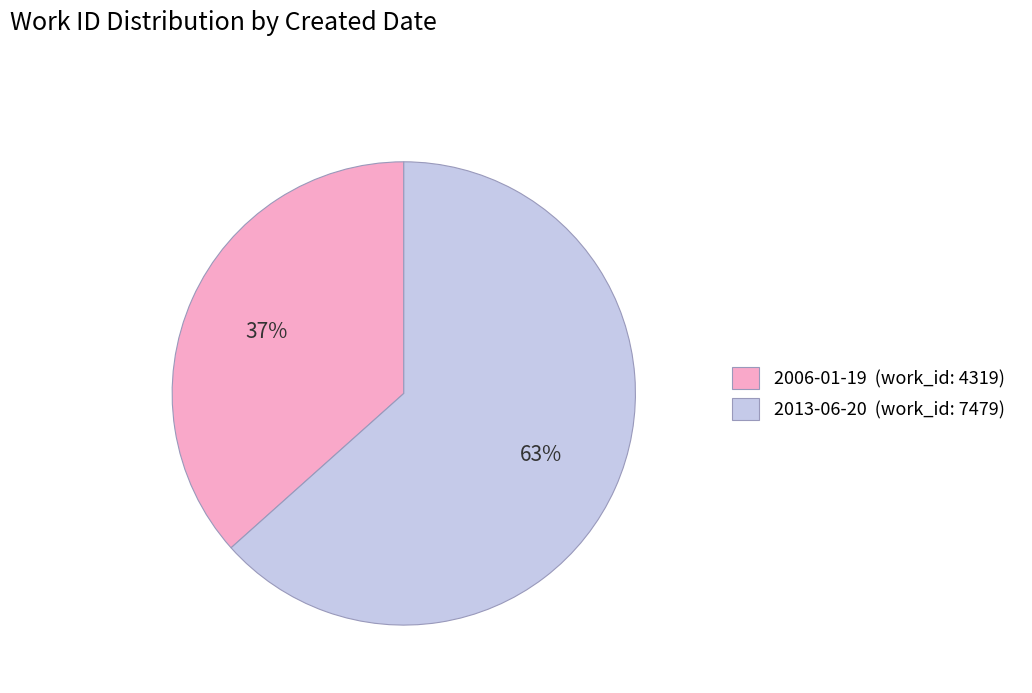

Approximately how many times larger is the value at 2013-06-20 compared to 2006-01-19?

1.7